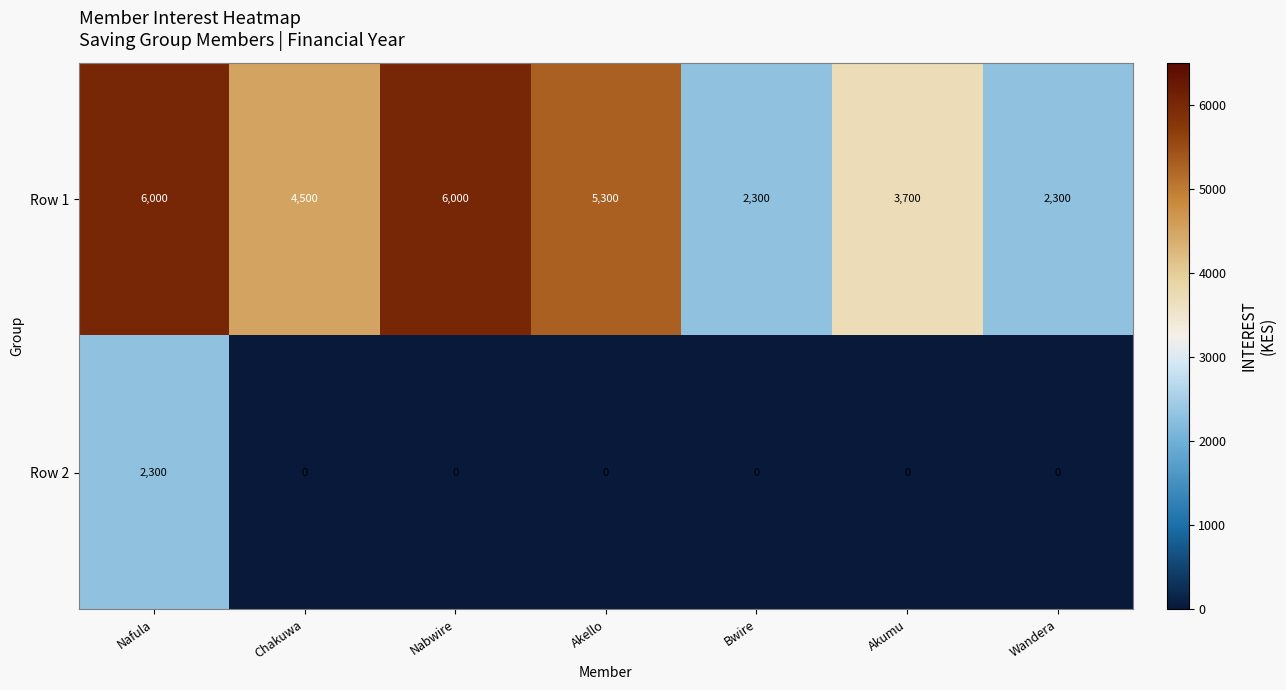

Which series changed the most between Chakuwa and Akumu?

Row 1